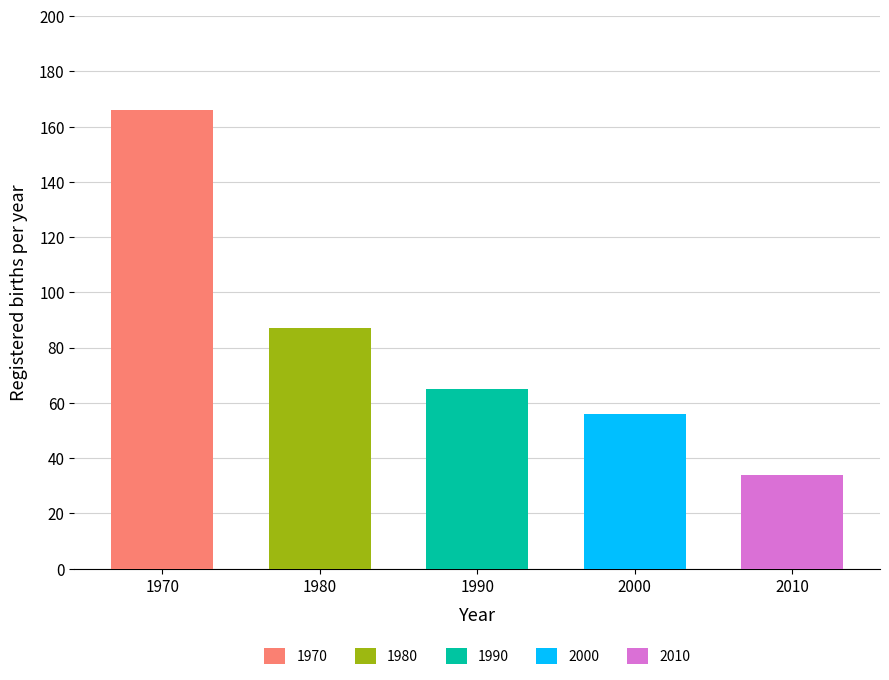

At how many categories does at least one series exceed 139?

1